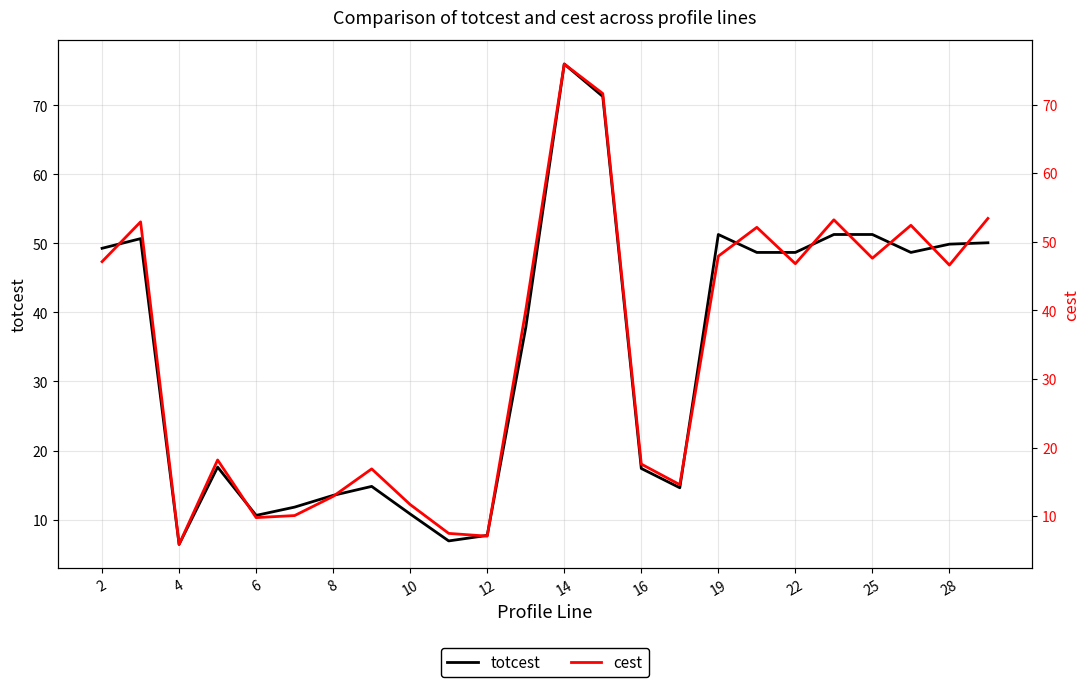

Rank the series by their maximum value, from lowest to highest.

cest, totcest